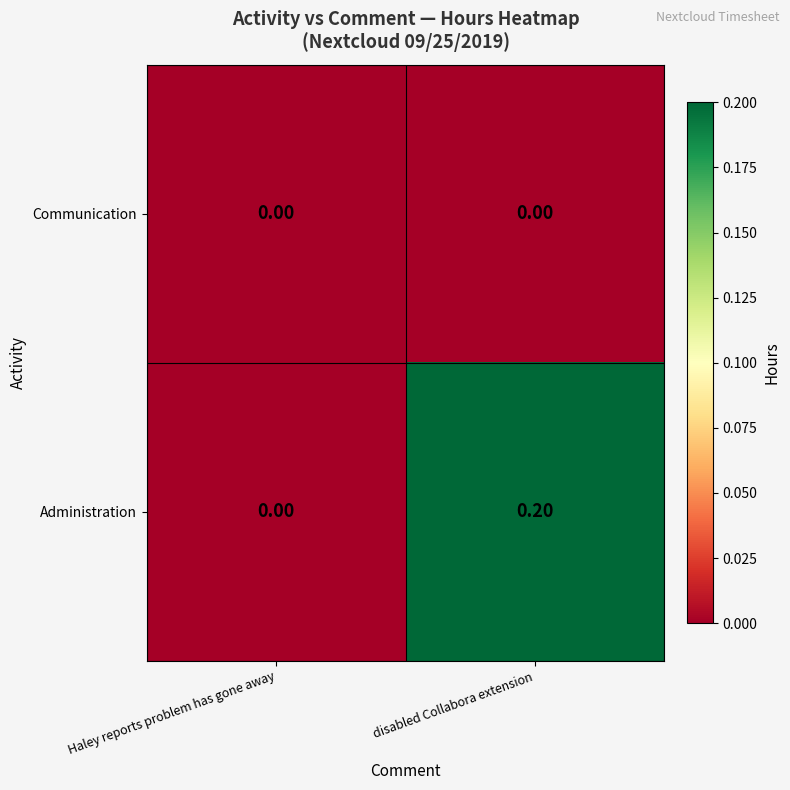

Which series has the widest spread of values?

Administration